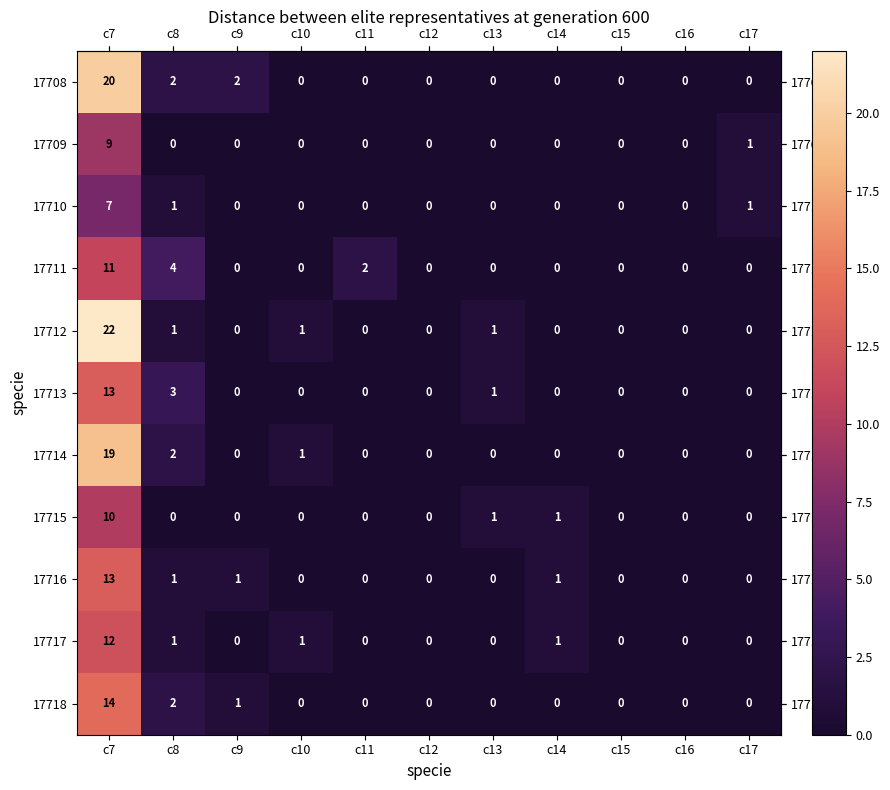

Which series has the largest total across all categories?

17712